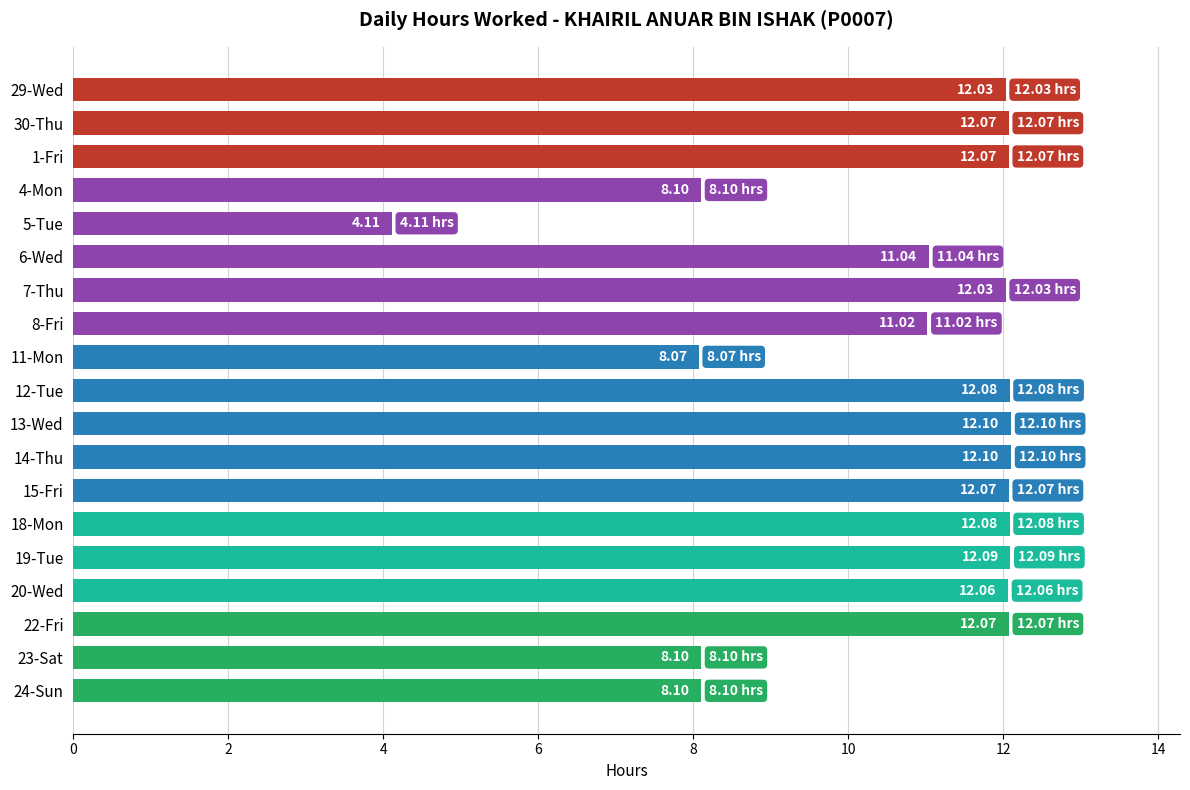

What is the difference between the second highest and second lowest values?

4.0